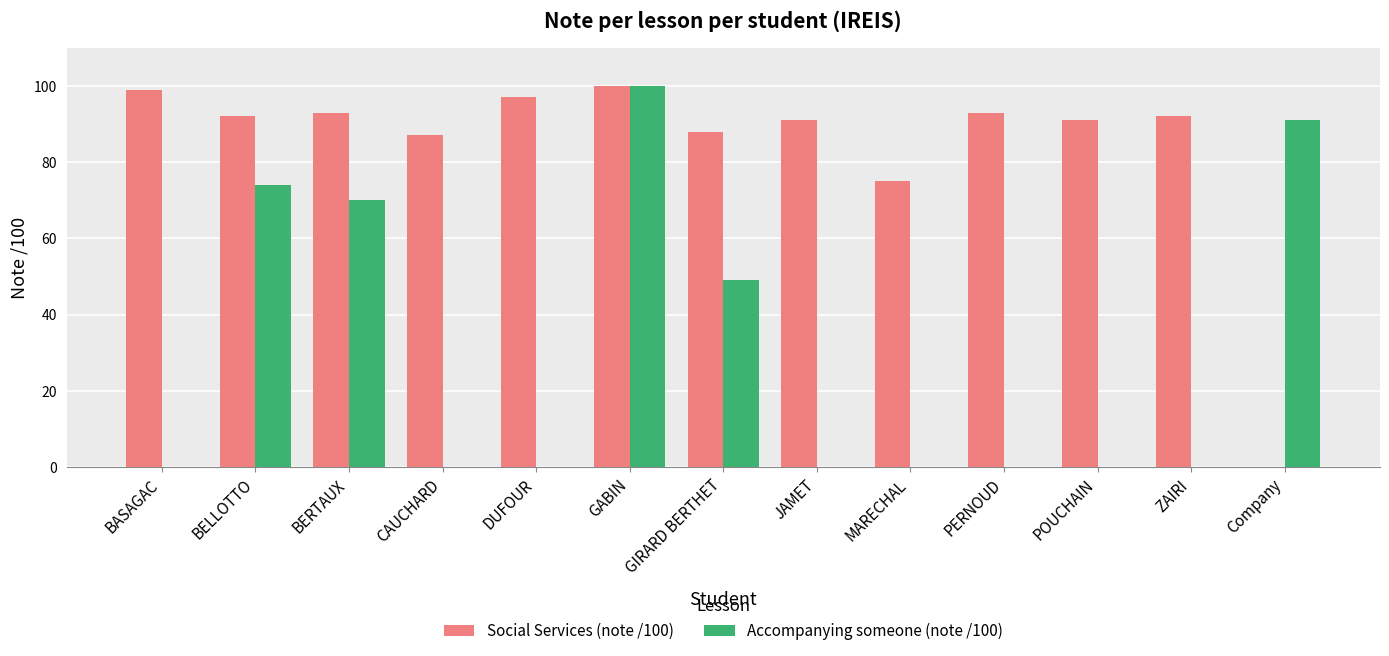

Reading right to left, what are all the values shown in this chart?

Social Services (note /100): Company=0	ZAIRI=92	POUCHAIN=91	PERNOUD=93	MARECHAL=75	JAMET=91	GIRARD BERTHET=88	GABIN=100	DUFOUR=97	CAUCHARD=87	BERTAUX=93	BELLOTTO=92	BASAGAC=99
Accompanying someone (note /100): Company=91	ZAIRI=0	POUCHAIN=0	PERNOUD=0	MARECHAL=0	JAMET=0	GIRARD BERTHET=49	GABIN=100	DUFOUR=0	CAUCHARD=0	BERTAUX=70	BELLOTTO=74	BASAGAC=0